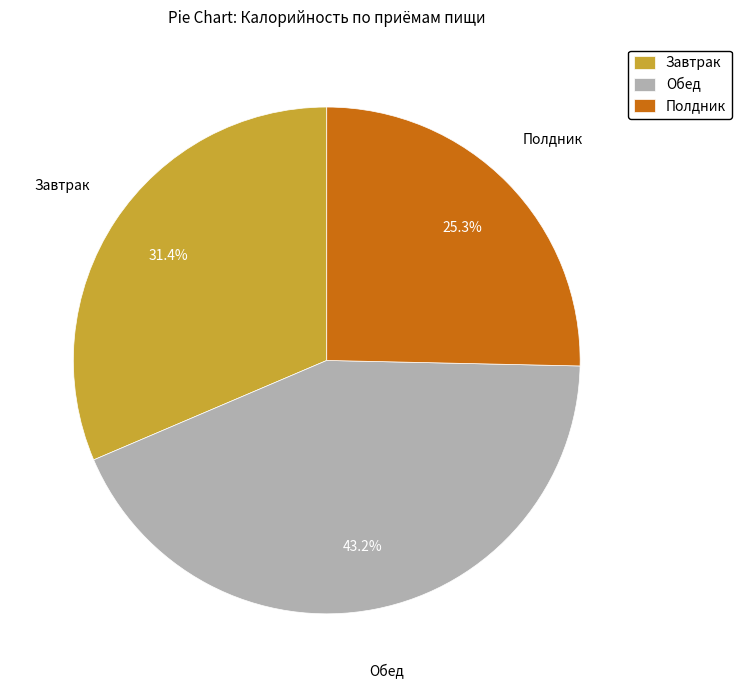

Is it true that Завтрак is 31% of the pie?

True